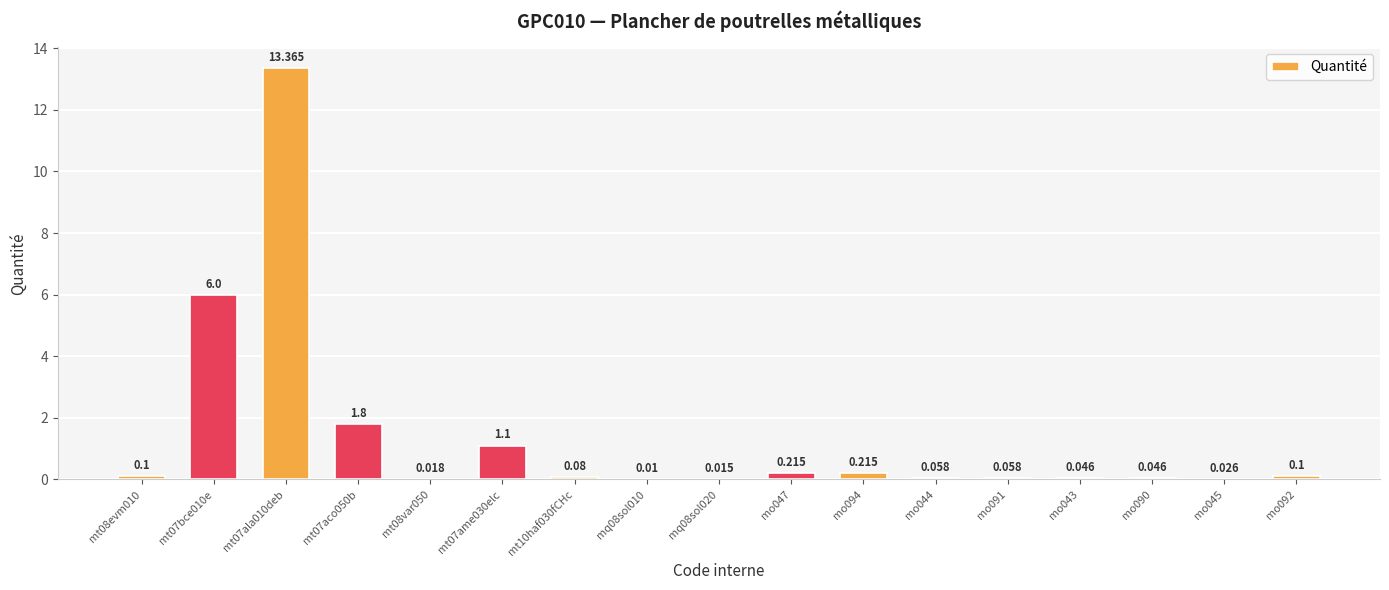

What is the sum of all values?

23.3